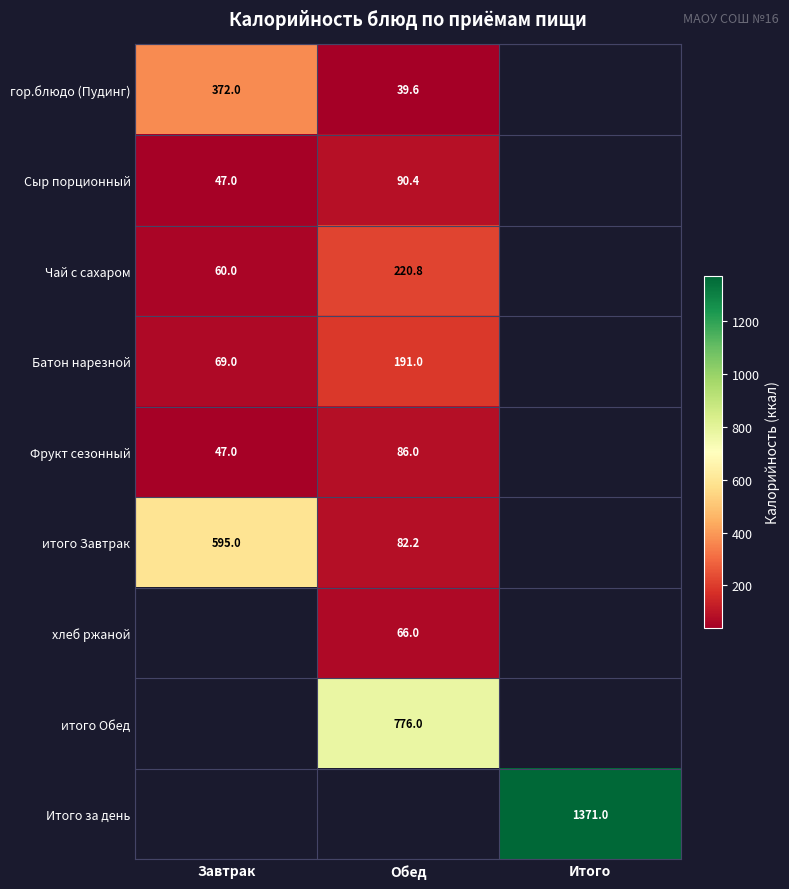

How many series are shown in this chart?

9